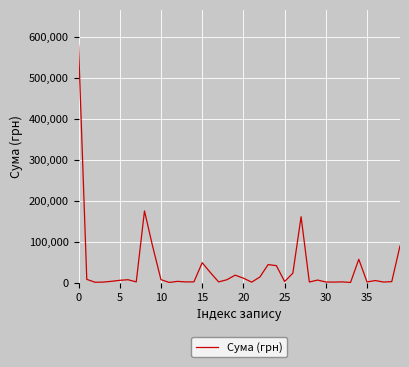

What is the difference between the maximum and minimum values?

579364.4